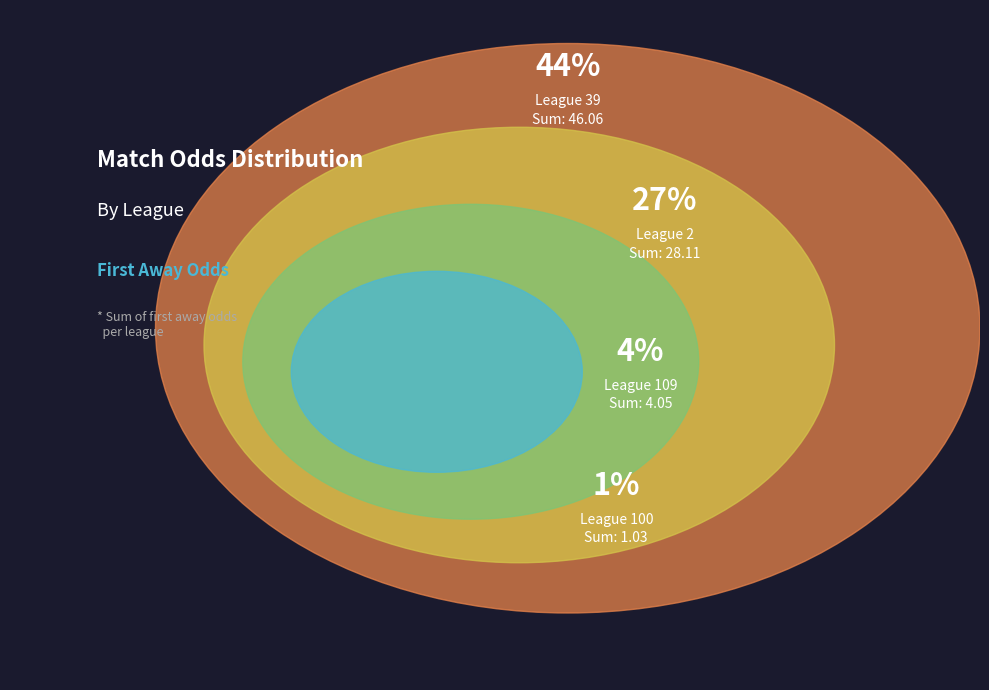

Does 39 represent more than half of the total?

No